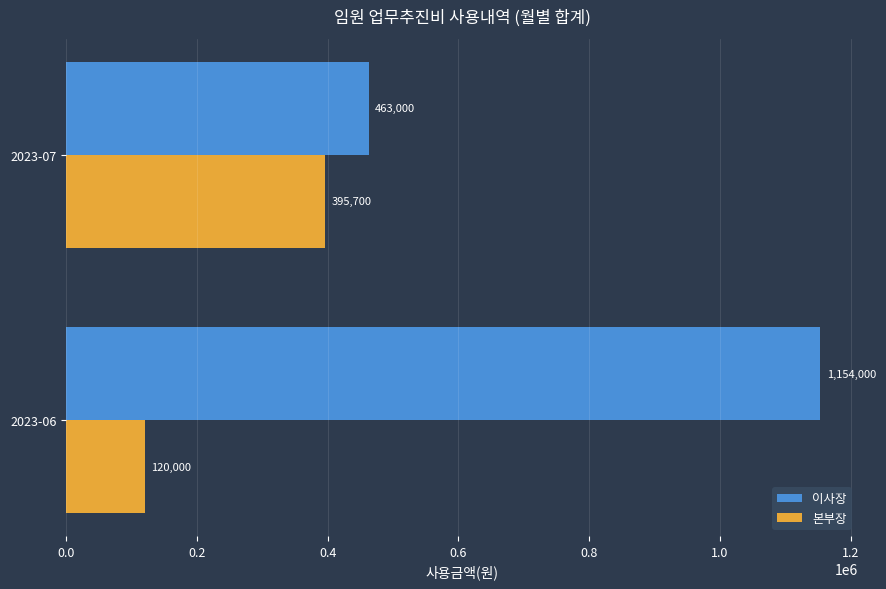

What is the spread (max minus min) of values at 2023-07?

67300